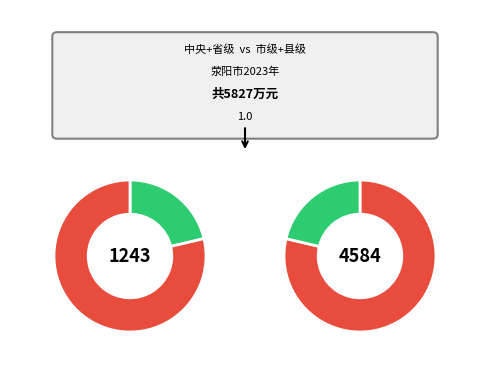

What is the smallest slice in the pie chart?

省级